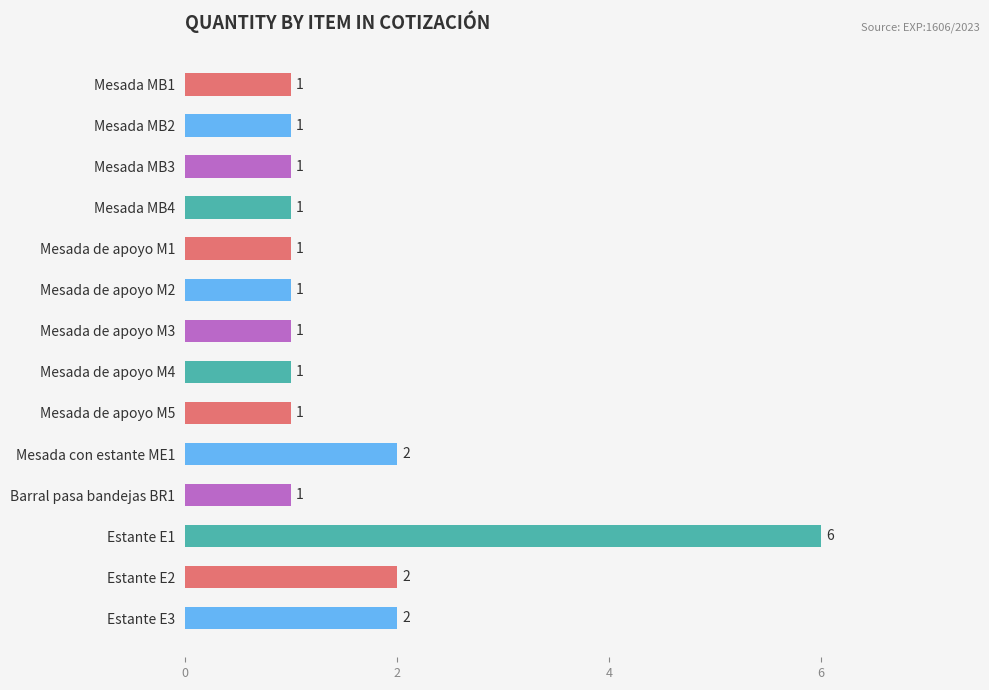

Count the values in the range 1 to 2.

13